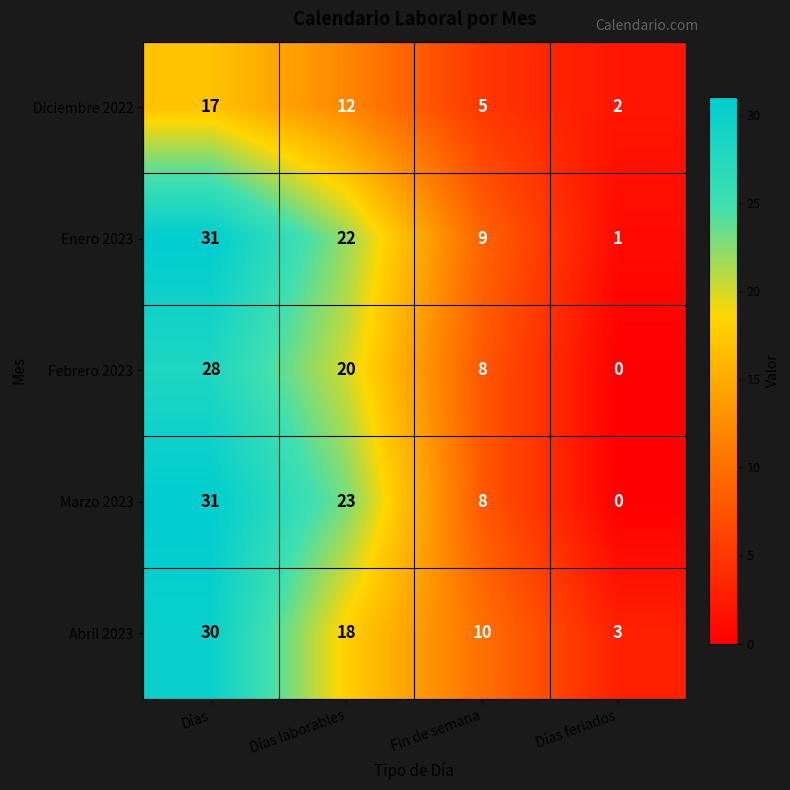

Which series has the widest spread of values?

Marzo 2023